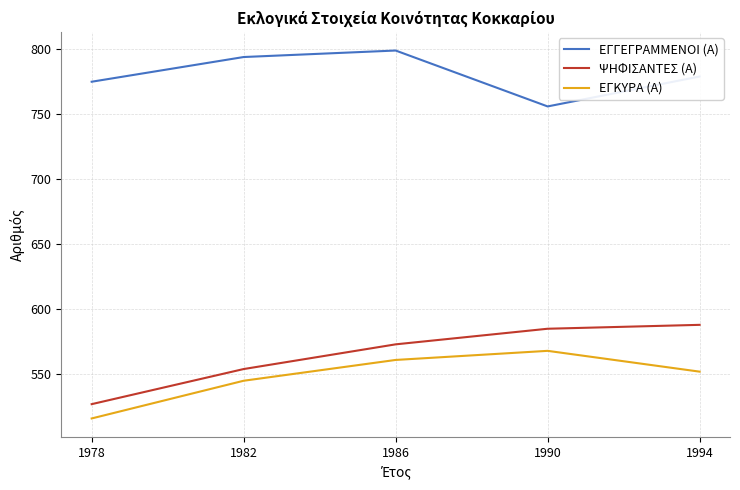

Is this an area chart (filled region under the line)?

No